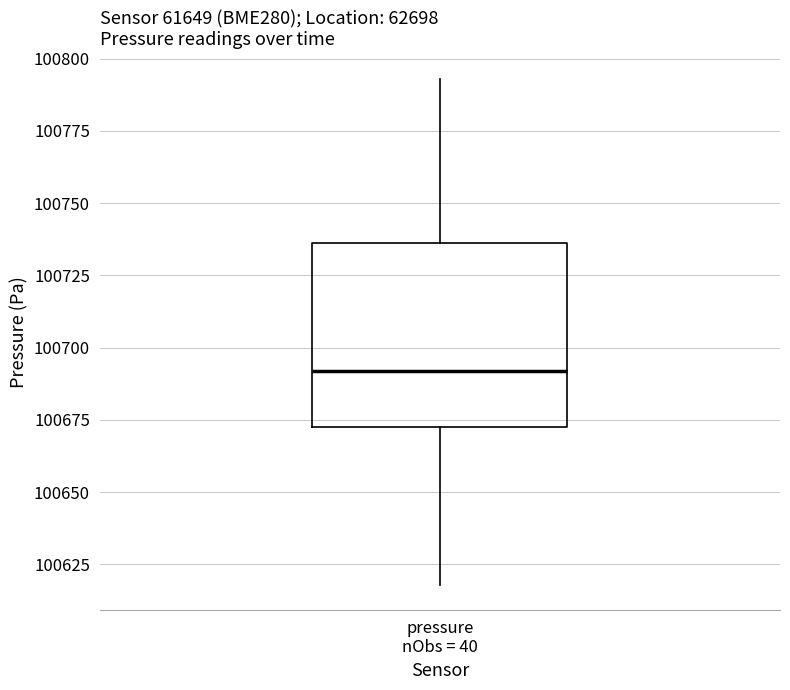

Where does the upper whisker of the box for pressure nObs = 40 end on the y-axis? The values are not printed on the chart, so give them approximately, as read against the axis.

100795